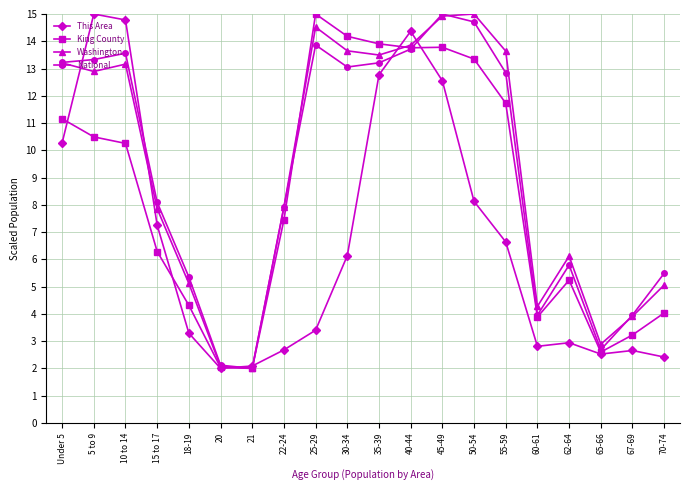

What is the greatest value displayed?

15.0